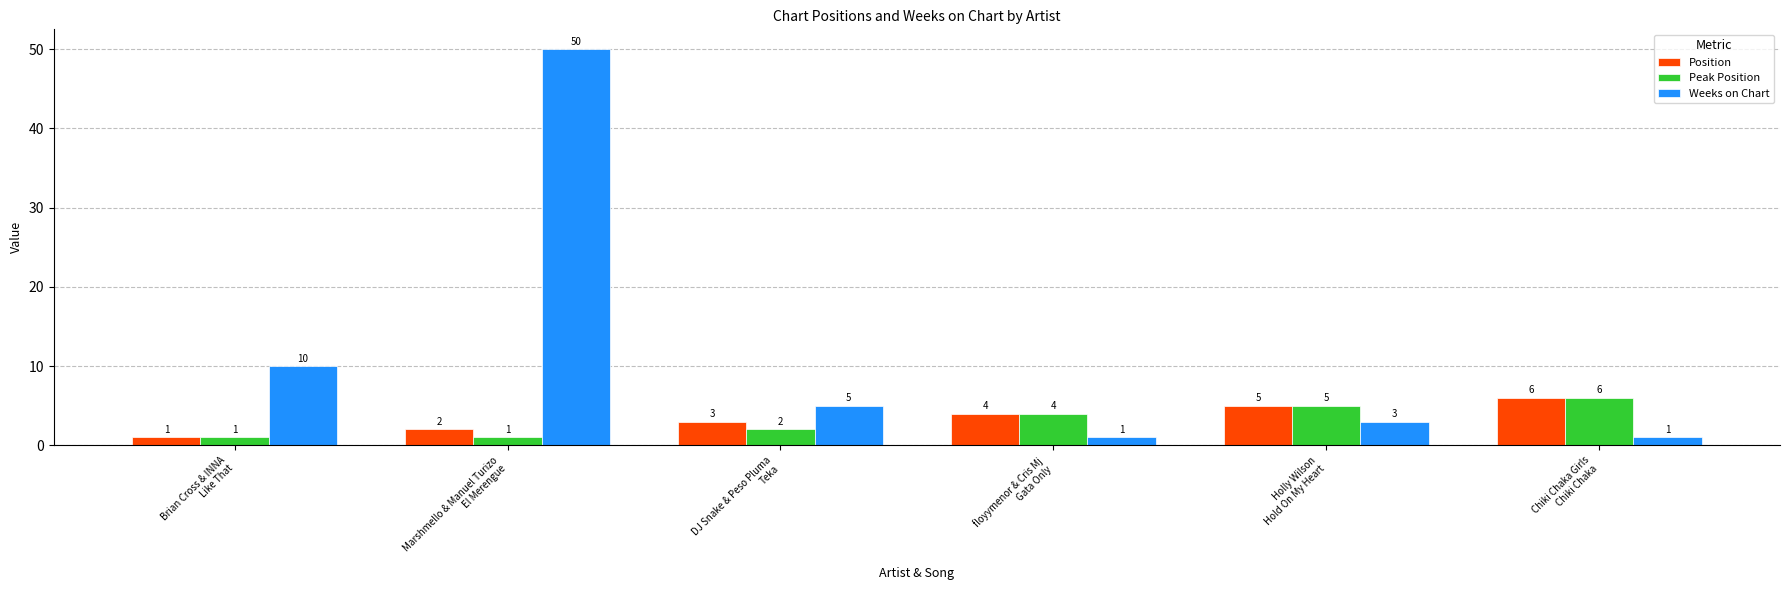

Which category has the highest value across all series?

Marshmello & Manuel Turizo
El Merengue